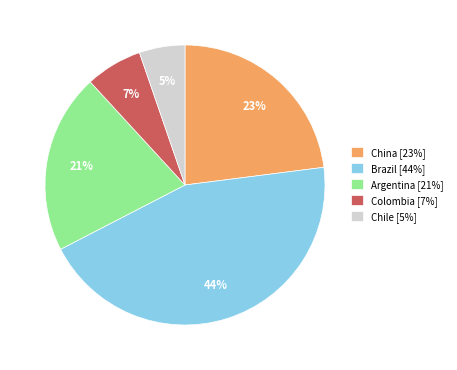

Combined, do China [23%] and Brazil [44%] account for over 50%?

Yes